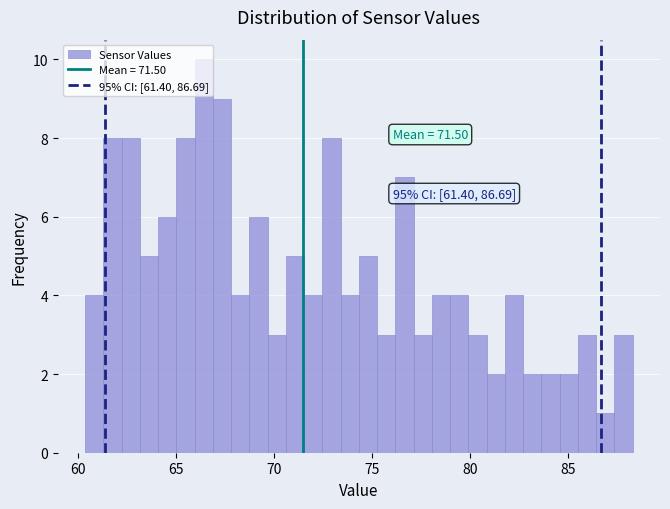

Around what value on the x-axis is the tallest bar? Give the approximate position of its centre, as read against the axis.

66.5